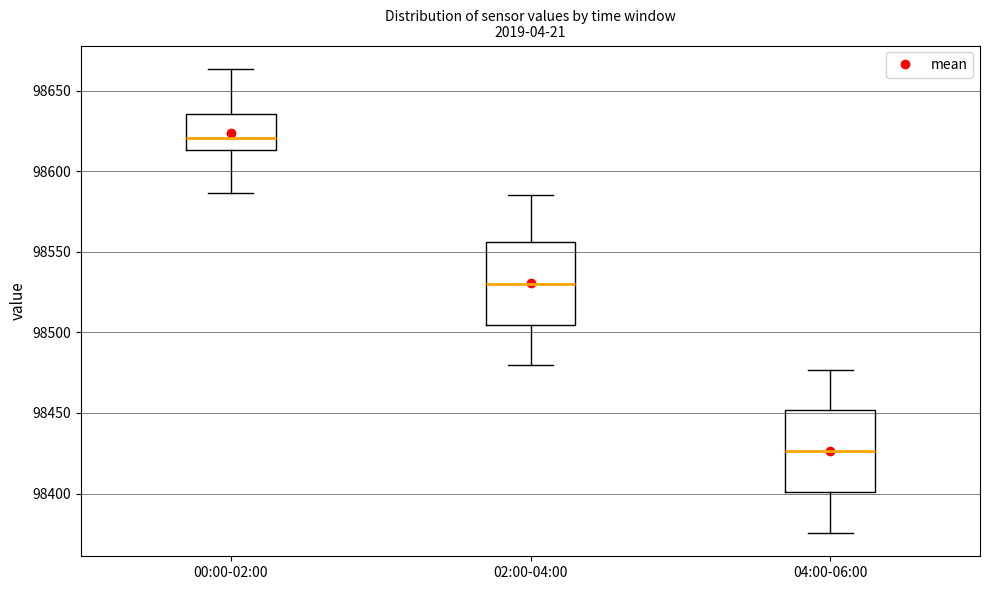

Which box's median line is the highest?

00:00-02:00